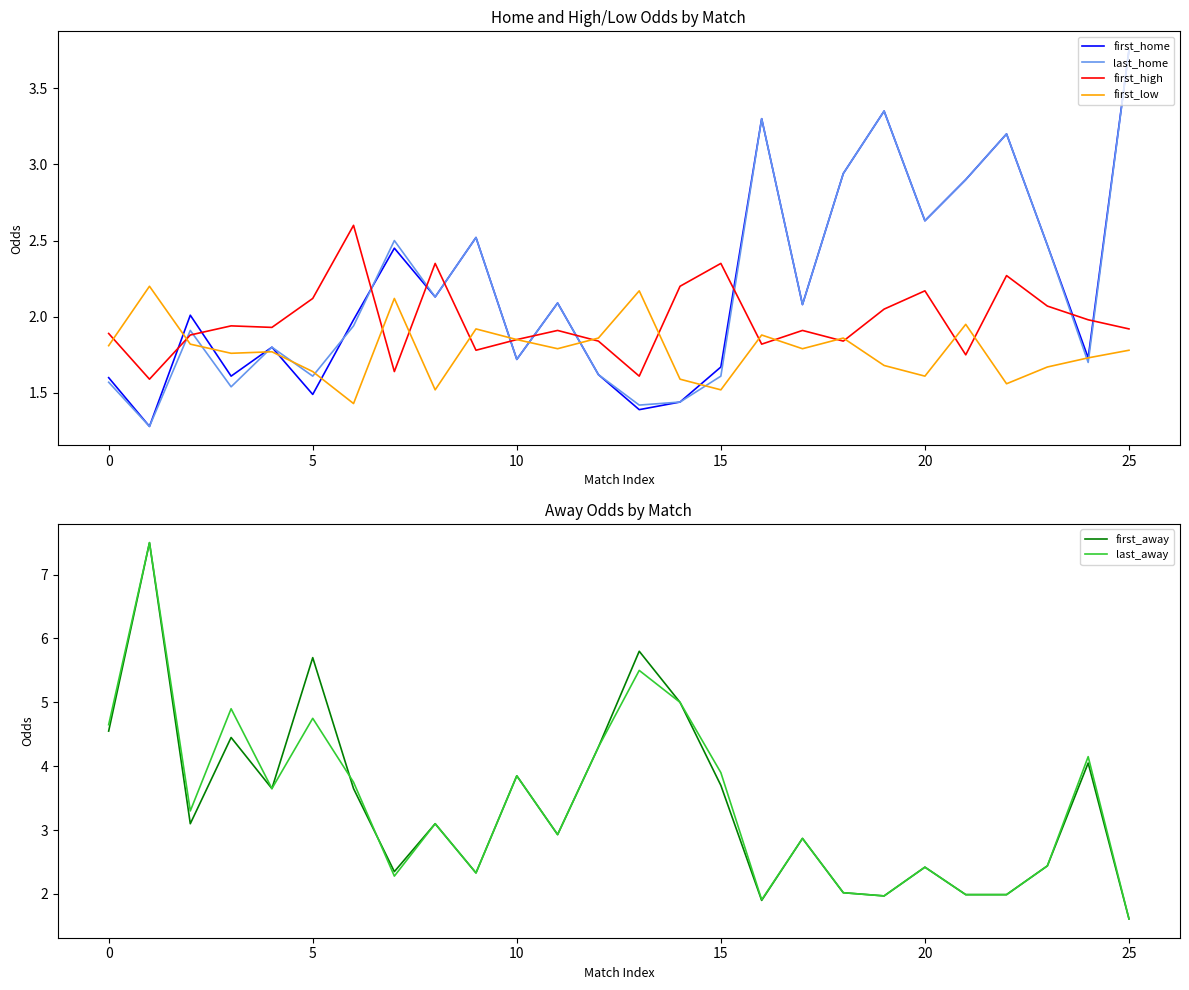

How many interior local valleys does the last_home series have?

9